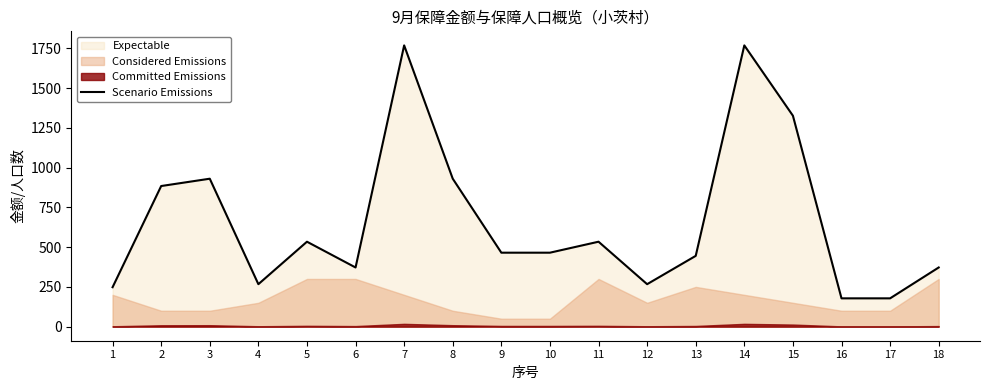

List the labels in order of value, smallest first.

16, 17, 1, 4, 12, 6, 18, 13, 9, 10, 5, 11, 2, 3, 8, 15, 7, 14